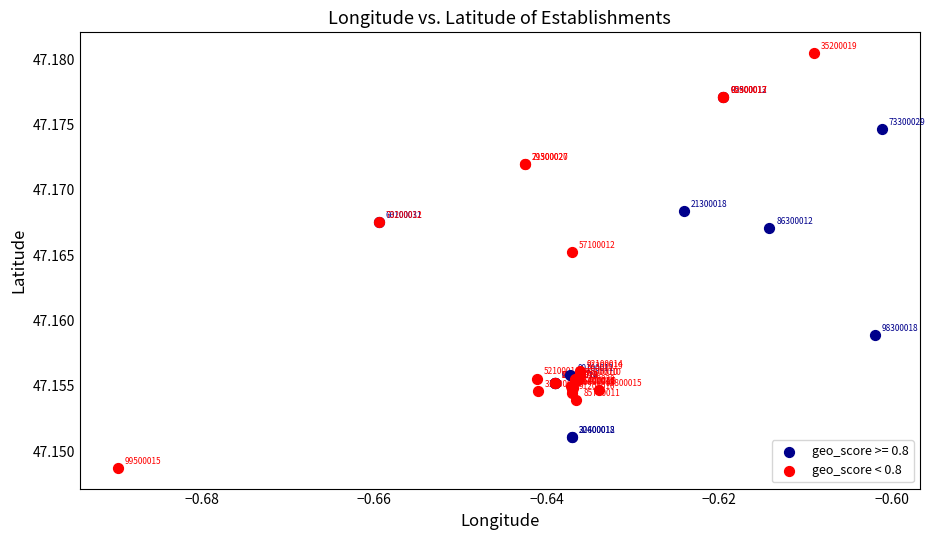

Which series contains the lowest Y value?

geo_score < 0.8